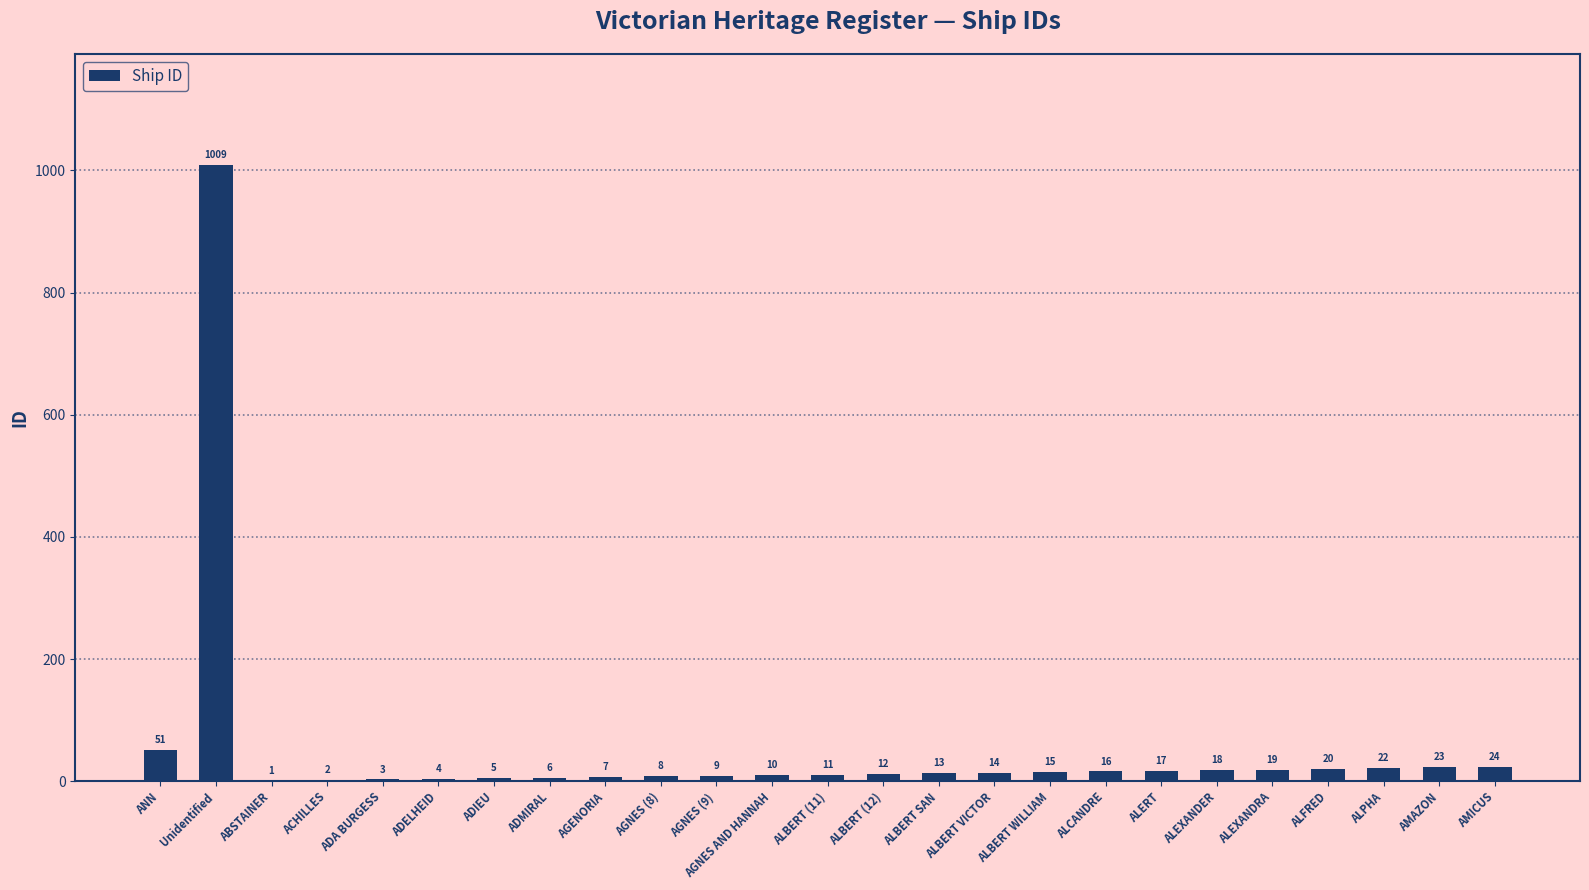

Where is the data nearest to the value 505?

ANN